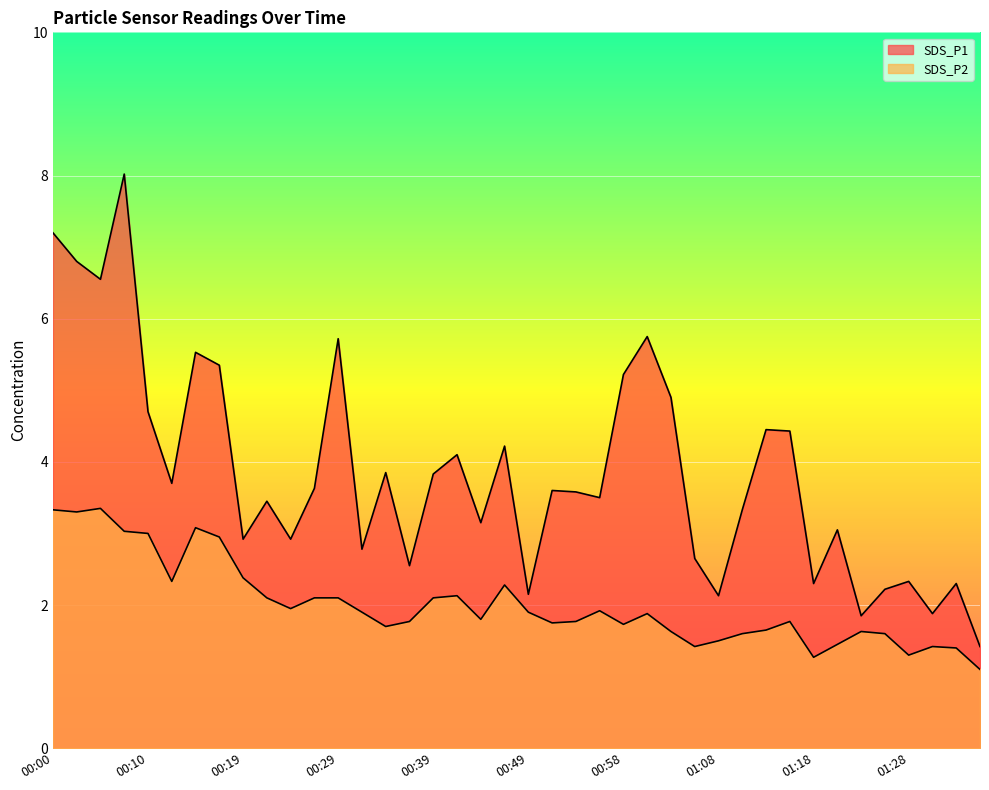

True or false: SDS_P2 and SDS_P1 cross at least once.

False